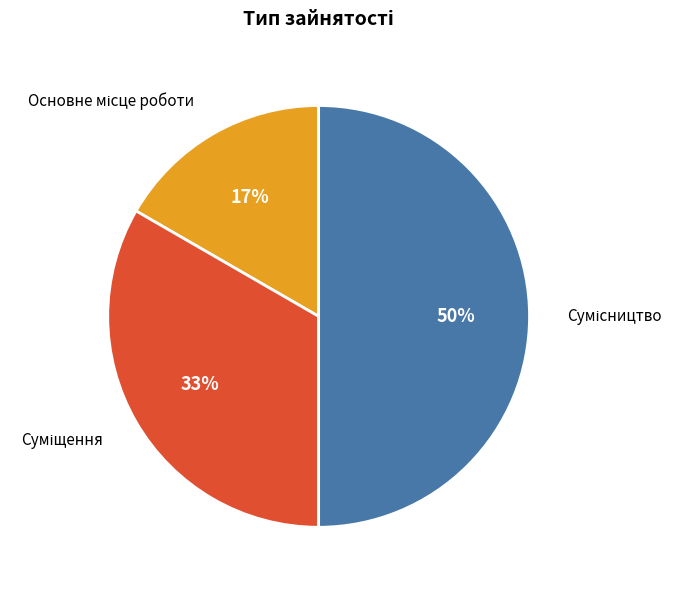

To the nearest percent, what is the average slice percentage?

33%